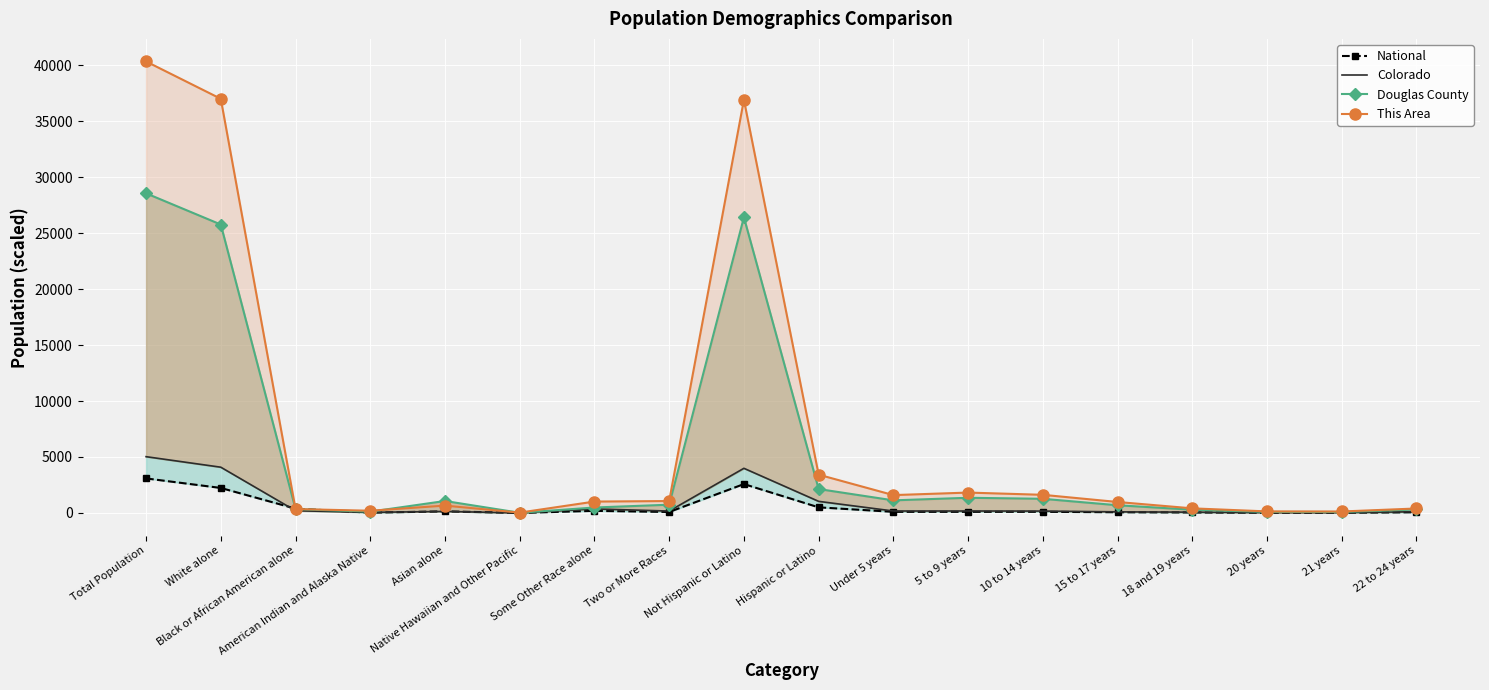

Between Two or More Races and 20 years, which series saw the biggest shift?

This Area